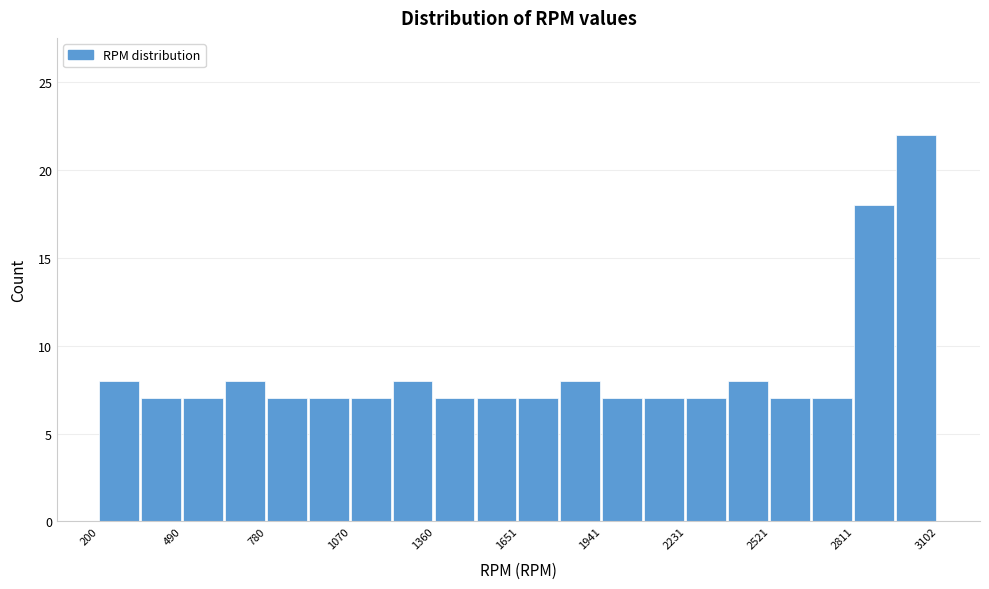

Around what value on the x-axis is the tallest bar? Give the approximate position of its centre, as read against the axis.

3050